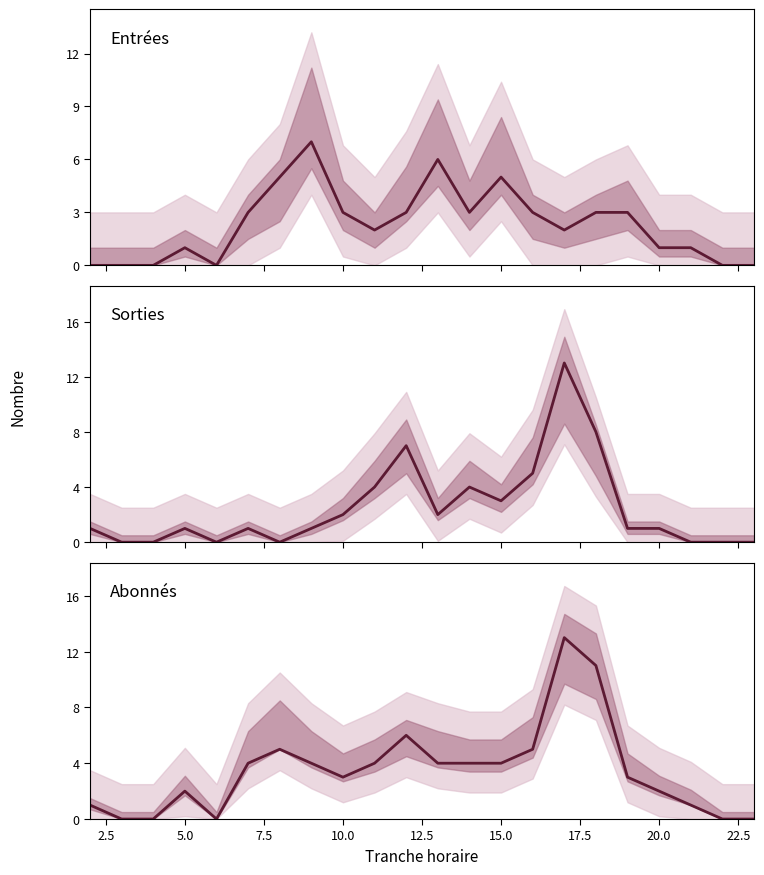

What are all the series names shown in the legend?

Entrées, Sorties, Abonnés (total)